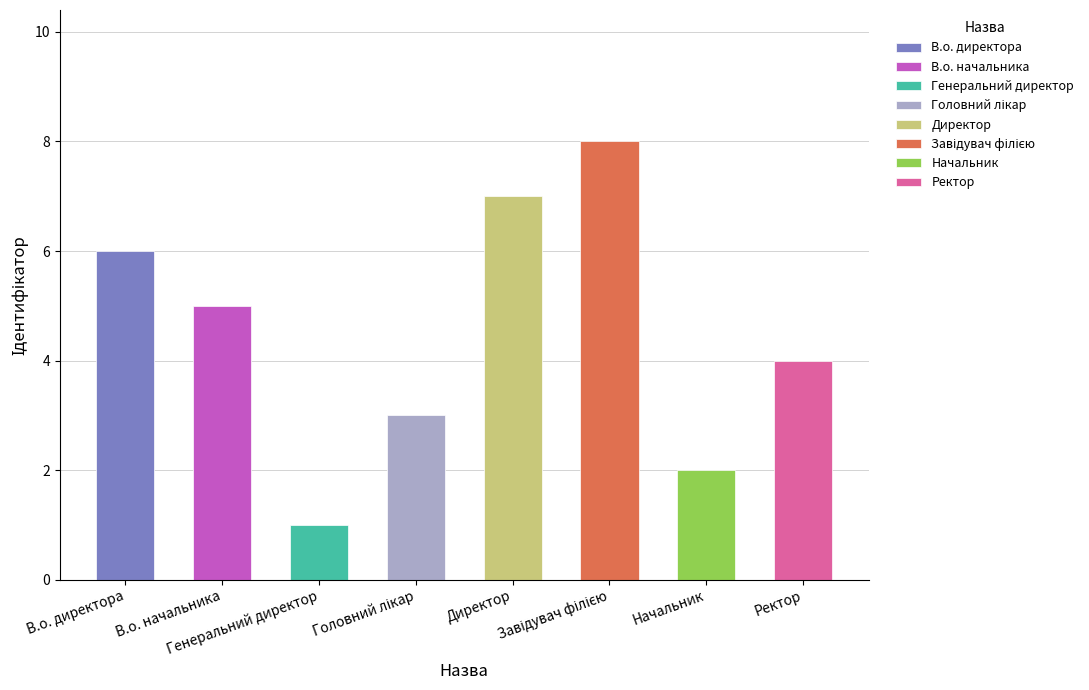

What is the label of the 2nd bar from the right?

Начальник